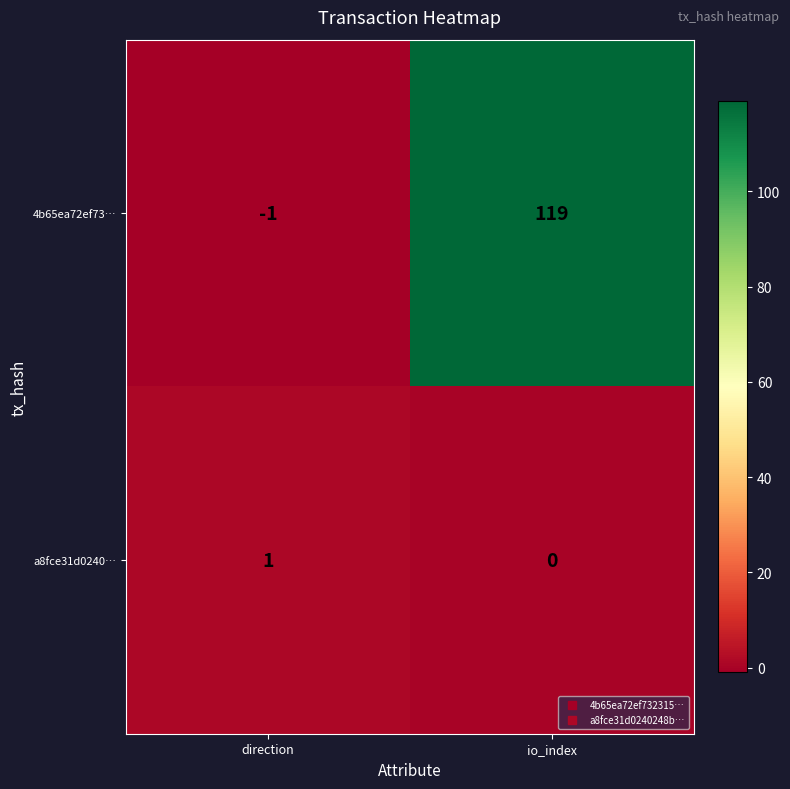

The 4b65ea72ef73… series shows 119 at io_index. True or false?

True